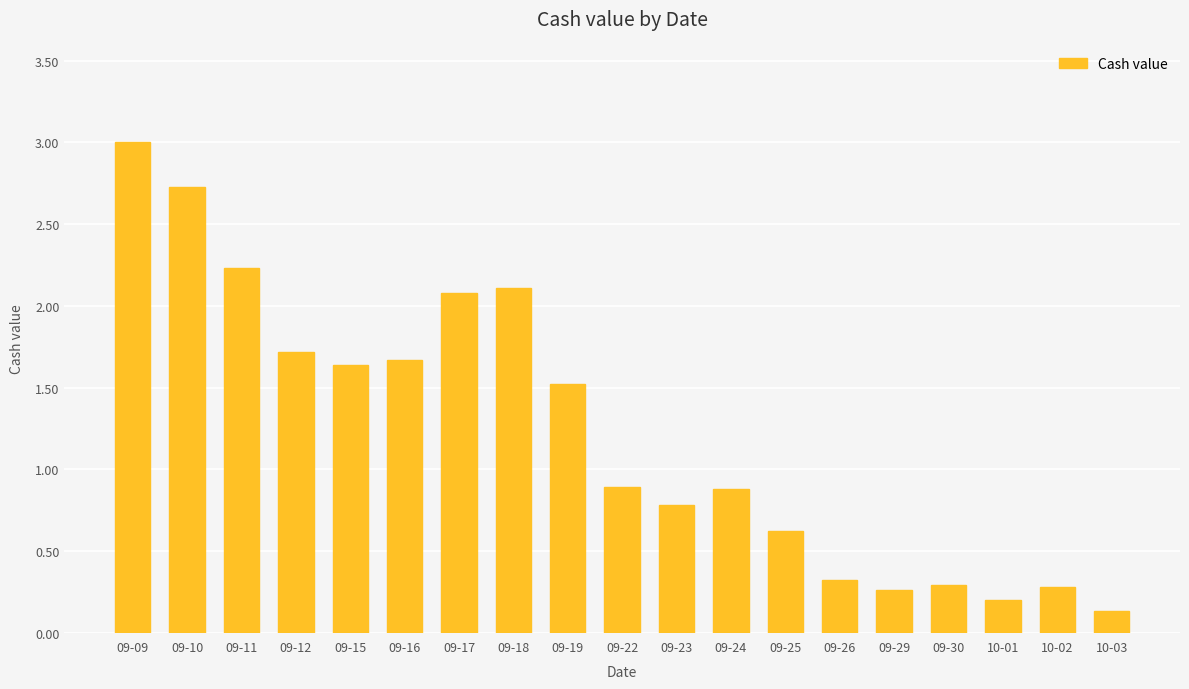

At which category does the chart reach its peak across all series?

09-09